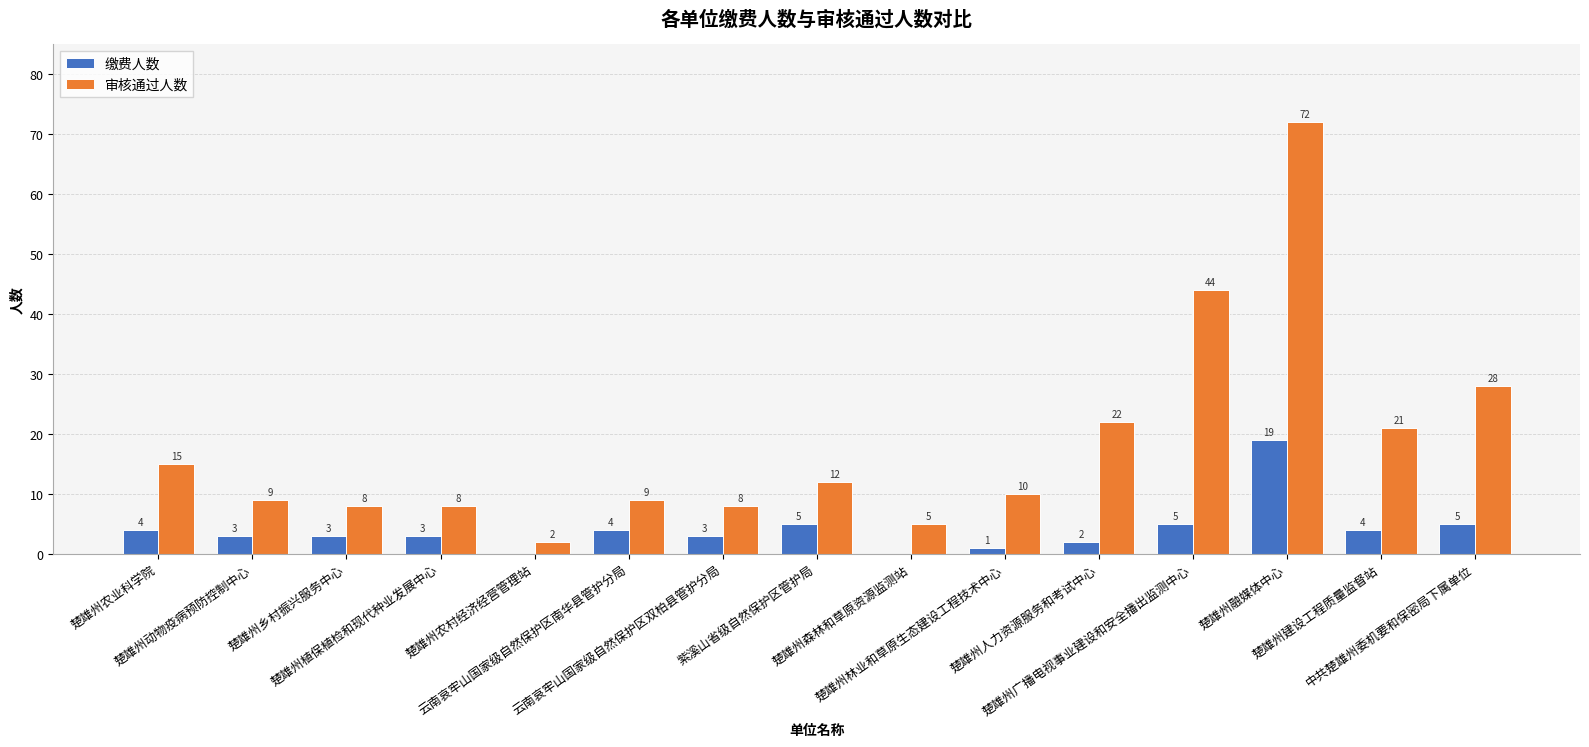

Reading left to right, list all the values displayed in this chart.

缴费人数: 楚雄州农业科学院=4	楚雄州动物疫病预防控制中心=3	楚雄州乡村振兴服务中心=3	楚雄州植保植检和现代种业发展中心=3	楚雄州农村经济经营管理站=0	云南哀牢山国家级自然保护区南华县管护分局=4	云南哀牢山国家级自然保护区双柏县管护分局=3	紫溪山省级自然保护区管护局=5	楚雄州森林和草原资源监测站=0	楚雄州林业和草原生态建设工程技术中心=1	楚雄州人力资源服务和考试中心=2	楚雄州广播电视事业建设和安全播出监测中心=5	楚雄州融媒体中心=19	楚雄州建设工程质量监督站=4	中共楚雄州委机要和保密局下属单位=5
审核通过人数: 楚雄州农业科学院=15	楚雄州动物疫病预防控制中心=9	楚雄州乡村振兴服务中心=8	楚雄州植保植检和现代种业发展中心=8	楚雄州农村经济经营管理站=2	云南哀牢山国家级自然保护区南华县管护分局=9	云南哀牢山国家级自然保护区双柏县管护分局=8	紫溪山省级自然保护区管护局=12	楚雄州森林和草原资源监测站=5	楚雄州林业和草原生态建设工程技术中心=10	楚雄州人力资源服务和考试中心=22	楚雄州广播电视事业建设和安全播出监测中心=44	楚雄州融媒体中心=72	楚雄州建设工程质量监督站=21	中共楚雄州委机要和保密局下属单位=28